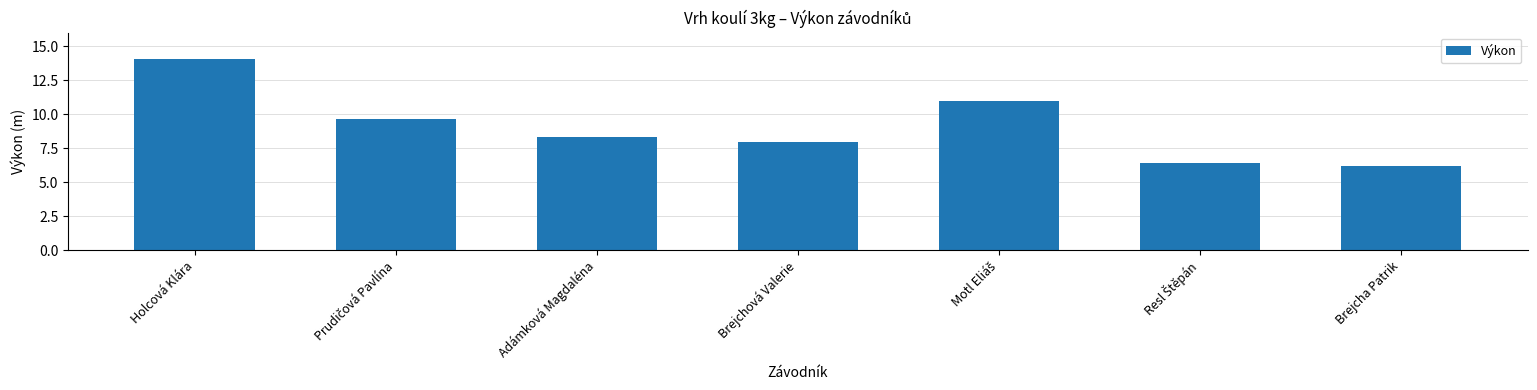

The value at Brejchová Valerie is 7.9. True or false?

True